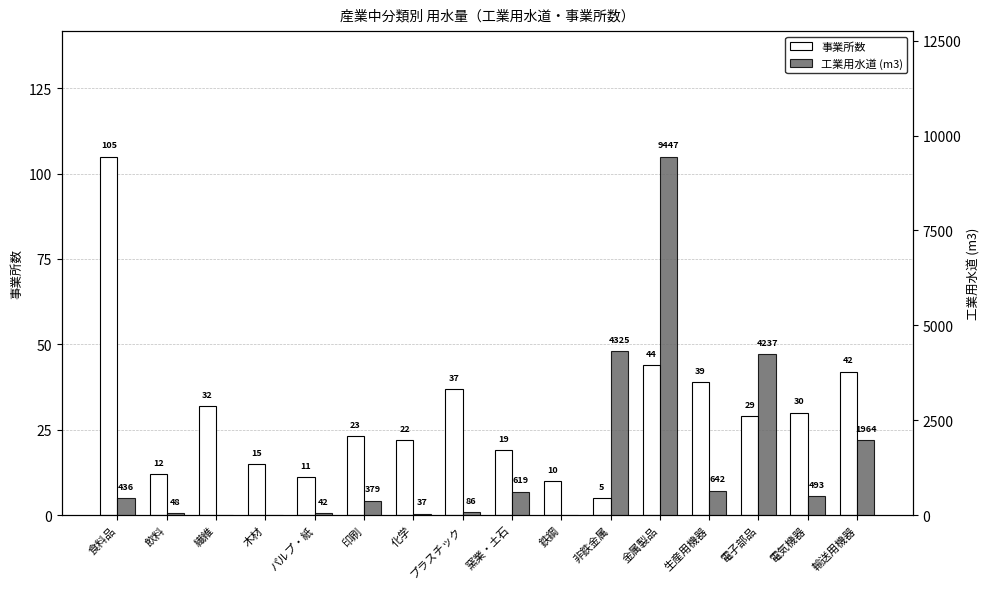

What is the average value of the 工業用水道 (m3) series?

1422